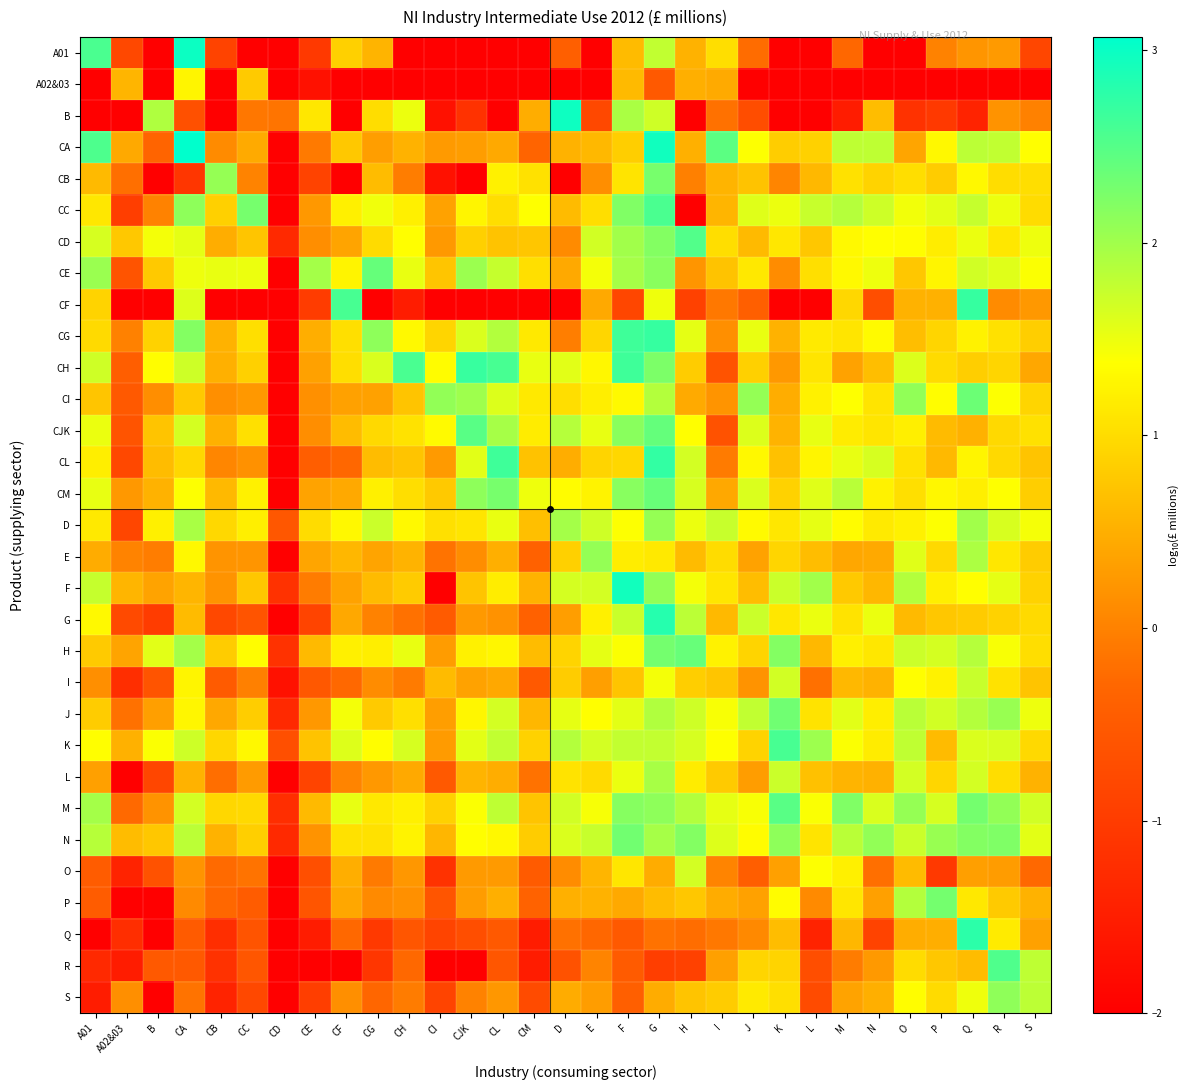

Reading right to left, extract all data points from this chart.

A01: S=-0.8	R=0.3	Q=0.2	P=0.0	O=-2.0	N=-2.0	M=-0.3	L=-2.0	K=-2.0	J=-0.2	I=1.0	H=0.5	G=1.8	F=0.6	E=-2.0	D=-0.4	CM=-2.0	CL=-2.0	CJK=-2.0	CI=-2.0	CH=-2.0	CG=0.6	CF=0.9	CE=-1.0	CD=-2.0	CC=-2.0	CB=-0.9	CA=3.0	B=-2.0	A02&03=-0.8	A01=2.6
A02&03: S=-2.0	R=-2.0	Q=-2.0	P=-2.0	O=-2.0	N=-2.0	M=-2.0	L=-2.0	K=-2.0	J=-2.0	I=0.5	H=0.5	G=-0.5	F=0.6	E=-2.0	D=-2.0	CM=-2.0	CL=-2.0	CJK=-2.0	CI=-2.0	CH=-2.0	CG=-2.0	CF=-2.0	CE=-1.7	CD=-2.0	CC=0.8	CB=-2.0	CA=1.3	B=-2.0	A02&03=0.6	A01=-2.0
B: S=-0.0	R=0.2	Q=-1.4	P=-1.0	O=-1.2	N=0.7	M=-1.5	L=-2.0	K=-2.0	J=-0.7	I=-0.2	H=-2.0	G=1.7	F=1.9	E=-0.8	D=3.0	CM=0.5	CL=-2.0	CJK=-1.2	CI=-1.7	CH=1.5	CG=1.0	CF=-2.0	CE=1.1	CD=-0.2	CC=-0.1	CB=-2.0	CA=-0.7	B=1.9	A02&03=-2.0	A01=-2.0
CA: S=1.4	R=1.8	Q=1.8	P=1.3	O=0.4	N=1.8	M=1.8	L=0.9	K=0.8	J=1.4	I=2.5	H=0.5	G=3.0	F=0.8	E=0.6	D=0.5	CM=-0.3	CL=0.4	CJK=0.3	CI=0.3	CH=0.5	CG=0.3	CF=0.8	CE=-0.1	CD=-2.0	CC=0.5	CB=0.1	CA=3.1	B=-0.3	A02&03=0.4	A01=2.6
CB: S=1.0	R=1.0	Q=1.3	P=0.8	O=1.0	N=0.9	M=1.1	L=0.6	K=0.0	J=0.7	I=0.6	H=-0.0	G=2.3	F=1.1	E=0.1	D=-2.0	CM=1.1	CL=1.2	CJK=-2.0	CI=-1.7	CH=-0.1	CG=0.6	CF=-2.0	CE=-0.9	CD=-2.0	CC=0.0	CB=2.1	CA=-1.1	B=-2.0	A02&03=-0.2	A01=0.6
CC: S=1.0	R=1.5	Q=1.8	P=1.6	O=1.5	N=1.7	M=1.9	L=1.7	K=1.5	J=1.6	I=0.6	H=-2.0	G=2.6	F=2.2	E=1.0	D=0.6	CM=1.4	CL=1.0	CJK=1.3	CI=0.4	CH=1.2	CG=1.5	CF=1.2	CE=0.2	CD=-2.0	CC=2.3	CB=0.9	CA=2.1	B=0.0	A02&03=-1.0	A01=1.1
CD: S=1.5	R=1.1	Q=1.5	P=1.2	O=1.4	N=1.4	M=1.3	L=0.8	K=1.1	J=0.6	I=1.0	H=2.5	G=2.2	F=2.0	E=1.7	D=0.1	CM=0.8	CL=0.7	CJK=0.9	CI=0.3	CH=1.4	CG=1.0	CF=0.4	CE=0.1	CD=-1.3	CC=0.7	CB=0.5	CA=1.5	B=1.5	A02&03=0.8	A01=1.7
CE: S=1.4	R=1.6	Q=1.7	P=1.3	O=0.8	N=1.5	M=1.3	L=1.0	K=0.1	J=1.1	I=0.7	H=0.2	G=2.2	F=2.0	E=1.4	D=0.4	CM=1.0	CL=1.8	CJK=2.0	CI=0.7	CH=1.5	CG=2.4	CF=1.3	CE=2.0	CD=-2.0	CC=1.5	CB=1.5	CA=1.5	B=0.8	A02&03=-0.6	A01=2.0
CF: S=0.2	R=0.1	Q=2.7	P=0.5	O=0.5	N=-0.7	M=0.9	L=-2.0	K=-2.0	J=-0.4	I=-0.1	H=-0.9	G=1.5	F=-0.8	E=0.4	D=-2.0	CM=-2.0	CL=-2.0	CJK=-2.0	CI=-2.0	CH=-1.5	CG=-2.0	CF=2.6	CE=-1.0	CD=-2.0	CC=-2.0	CB=-2.0	CA=1.6	B=-2.0	A02&03=-2.0	A01=0.9
CG: S=0.8	R=1.1	Q=1.2	P=0.9	O=0.7	N=1.3	M=1.1	L=1.1	K=0.5	J=1.5	I=0.1	H=1.5	G=2.7	F=2.7	E=0.9	D=-0.0	CM=1.1	CL=1.9	CJK=1.6	CI=0.9	CH=1.3	CG=2.1	CF=1.0	CE=0.5	CD=-2.0	CC=1.0	CB=0.5	CA=2.2	B=0.9	A02&03=-0.0	A01=1.0
CH: S=0.4	R=0.9	Q=0.9	P=1.0	O=1.6	N=0.7	M=0.4	L=1.1	K=0.2	J=0.9	I=-0.6	H=0.8	G=2.2	F=2.7	E=1.3	D=1.6	CM=1.5	CL=2.6	CJK=2.7	CI=1.4	CH=2.6	CG=1.6	CF=1.0	CE=0.4	CD=-2.0	CC=0.9	CB=0.5	CA=1.7	B=1.4	A02&03=-0.4	A01=1.7
CI: S=0.9	R=1.4	Q=2.3	P=1.4	O=2.1	N=1.1	M=1.4	L=1.2	K=0.5	J=2.1	I=0.2	H=0.4	G=1.9	F=1.3	E=1.2	D=1.0	CM=1.1	CL=1.6	CJK=2.0	CI=2.1	CH=0.7	CG=0.3	CF=0.4	CE=0.2	CD=-2.0	CC=0.2	CB=0.2	CA=0.8	B=0.1	A02&03=-0.5	A01=0.7
CJK: S=1.1	R=1.0	Q=0.5	P=0.6	O=1.2	N=1.1	M=1.2	L=1.5	K=0.6	J=1.6	I=-0.6	H=1.4	G=2.4	F=2.2	E=1.5	D=1.9	CM=1.2	CL=2.0	CJK=2.5	CI=1.3	CH=1.1	CG=1.0	CF=0.7	CE=0.1	CD=-2.0	CC=1.0	CB=0.5	CA=1.7	B=0.7	A02&03=-0.6	A01=1.5
CL: S=0.7	R=1.0	Q=1.3	P=0.6	O=1.1	N=1.7	M=1.5	L=1.3	K=0.7	J=1.3	I=-0.1	H=1.7	G=2.7	F=0.9	E=0.9	D=0.5	CM=0.7	CL=2.6	CJK=1.6	CI=0.3	CH=0.7	CG=0.6	CF=-0.3	CE=-0.4	CD=-2.0	CC=0.2	CB=0.0	CA=0.9	B=0.6	A02&03=-0.8	A01=1.2
CM: S=0.8	R=1.4	Q=1.2	P=1.3	O=1.0	N=1.2	M=1.8	L=1.6	K=0.9	J=1.6	I=0.4	H=1.6	G=2.4	F=2.2	E=1.2	D=1.3	CM=1.5	CL=2.3	CJK=2.1	CI=0.8	CH=1.0	CG=1.2	CF=0.4	CE=0.4	CD=-2.0	CC=1.2	CB=0.6	CA=1.4	B=0.5	A02&03=0.3	A01=1.5
D: S=1.4	R=1.6	Q=2.0	P=1.4	O=1.2	N=1.2	M=1.4	L=1.5	K=1.1	J=1.3	I=1.8	H=1.5	G=2.1	F=1.4	E=1.7	D=2.0	CM=0.7	CL=1.5	CJK=1.1	CI=1.0	CH=1.3	CG=1.7	CF=1.3	CE=1.0	CD=-0.6	CC=1.2	CB=1.0	CA=1.9	B=1.2	A02&03=-0.8	A01=1.1
E: S=0.8	R=1.1	Q=1.9	P=1.0	O=1.6	N=0.4	M=0.4	L=0.7	K=0.9	J=0.4	I=1.0	H=0.6	G=1.1	F=1.2	E=2.1	D=0.9	CM=-0.4	CL=0.5	CJK=0.1	CI=-0.2	CH=0.5	CG=0.4	CF=0.6	CE=0.4	CD=-2.0	CC=0.2	CB=0.2	CA=1.3	B=-0.0	A02&03=0.0	A01=0.5
F: S=0.9	R=1.6	Q=1.4	P=1.2	O=1.9	N=0.6	M=0.8	L=2.0	K=1.7	J=0.7	I=1.1	H=1.4	G=2.1	F=2.9	E=1.7	D=1.7	CM=0.5	CL=1.2	CJK=0.7	CI=-2.0	CH=0.8	CG=0.6	CF=0.4	CE=-0.1	CD=-1.2	CC=0.8	CB=0.2	CA=0.6	B=0.4	A02&03=0.6	A01=1.8
G: S=1.0	R=0.9	Q=0.8	P=0.8	O=0.6	N=1.5	M=1.1	L=1.5	K=1.1	J=1.7	I=0.6	H=1.8	G=2.8	F=1.7	E=1.2	D=0.3	CM=-0.4	CL=0.2	CJK=0.3	CI=-0.5	CH=-0.2	CG=0.0	CF=0.4	CE=-0.9	CD=-2.0	CC=-0.6	CB=-0.8	CA=0.6	B=-1.0	A02&03=-0.8	A01=1.3
H: S=1.0	R=1.4	Q=1.9	P=1.7	O=1.7	N=1.1	M=1.2	L=0.6	K=2.2	J=0.9	I=1.2	H=2.4	G=2.3	F=1.4	E=1.5	D=0.9	CM=0.6	CL=1.3	CJK=1.2	CI=0.3	CH=1.5	CG=1.2	CF=1.2	CE=0.6	CD=-1.2	CC=1.4	CB=0.8	CA=2.0	B=1.6	A02&03=0.4	A01=0.8
I: S=0.7	R=1.1	Q=1.8	P=1.2	O=1.4	N=0.5	M=0.6	L=-0.2	K=1.7	J=0.2	I=0.7	H=0.8	G=1.5	F=0.7	E=0.3	D=0.8	CM=-0.5	CL=0.4	CJK=0.4	CI=0.6	CH=-0.1	CG=0.1	CF=-0.3	CE=-0.5	CD=-1.7	CC=-0.0	CB=-0.5	CA=1.3	B=-0.6	A02&03=-1.2	A01=0.1
J: S=1.5	R=2.1	Q=1.9	P=1.7	O=1.8	N=1.2	M=1.6	L=1.1	K=2.3	J=1.8	I=1.4	H=1.7	G=1.9	F=1.6	E=1.4	D=1.5	CM=0.6	CL=1.7	CJK=1.3	CI=0.3	CH=1.0	CG=0.8	CF=1.4	CE=0.2	CD=-1.3	CC=0.8	CB=0.4	CA=1.3	B=0.3	A02&03=-0.2	A01=0.8
K: S=1.0	R=1.6	Q=1.6	P=0.6	O=1.8	N=1.2	M=1.4	L=2.0	K=2.6	J=0.9	I=1.4	H=1.6	G=1.8	F=1.8	E=1.7	D=1.9	CM=0.9	CL=1.8	CJK=1.6	CI=0.3	CH=1.6	CG=1.4	CF=1.6	CE=0.7	CD=-0.7	CC=1.3	CB=0.9	CA=1.7	B=1.4	A02&03=0.5	A01=1.4
L: S=0.5	R=1.0	Q=1.7	P=0.9	O=1.7	N=0.5	M=0.6	L=0.7	K=1.7	J=0.3	I=0.8	H=1.2	G=2.0	F=1.5	E=1.0	D=1.1	CM=-0.2	CL=0.5	CJK=0.6	CI=-0.5	CH=0.4	CG=0.2	CF=0.0	CE=-0.9	CD=-2.0	CC=0.3	CB=-0.2	CA=0.5	B=-0.8	A02&03=-2.0	A01=0.3
M: S=1.7	R=2.1	Q=2.3	P=1.6	O=2.1	N=1.6	M=2.2	L=1.4	K=2.5	J=1.4	I=1.5	H=1.9	G=2.1	F=2.2	E=1.4	D=1.7	CM=0.7	CL=1.8	CJK=1.4	CI=0.9	CH=1.2	CG=1.1	CF=1.5	CE=0.6	CD=-1.2	CC=1.0	CB=0.9	CA=1.7	B=0.2	A02&03=-0.3	A01=2.0
N: S=1.6	R=2.2	Q=2.2	P=2.1	O=1.7	N=2.1	M=1.8	L=1.1	K=2.1	J=1.4	I=1.6	H=2.2	G=2.0	F=2.3	E=1.7	D=1.6	CM=0.8	CL=1.3	CJK=1.4	CI=0.6	CH=1.3	CG=1.1	CF=1.0	CE=0.2	CD=-1.3	CC=0.9	CB=0.5	CA=1.8	B=0.8	A02&03=0.6	A01=1.9
O: S=-0.3	R=0.3	Q=0.3	P=-1.0	O=0.6	N=-0.2	M=1.2	L=1.4	K=0.3	J=-0.4	I=0.0	H=1.7	G=0.5	F=1.1	E=0.6	D=0.1	CM=-0.5	CL=0.3	CJK=0.3	CI=-1.2	CH=0.2	CG=-0.1	CF=0.5	CE=-0.7	CD=-2.0	CC=-0.2	CB=-0.3	CA=0.2	B=-0.6	A02&03=-1.4	A01=-0.5
P: S=0.5	R=0.8	Q=1.1	P=2.3	O=1.9	N=0.3	M=1.1	L=0.1	K=1.3	J=0.4	I=0.5	H=0.8	G=0.6	F=0.4	E=0.5	D=0.5	CM=-0.4	CL=0.5	CJK=0.3	CI=-0.6	CH=0.2	CG=0.1	CF=0.4	CE=-0.6	CD=-2.0	CC=-0.5	CB=-0.3	CA=0.1	B=-2.0	A02&03=-2.0	A01=-0.5
Q: S=0.3	R=1.2	Q=2.8	P=0.5	O=0.5	N=-0.9	M=0.6	L=-1.4	K=0.7	J=0.1	I=-0.1	H=-0.2	G=-0.2	F=-0.5	E=-0.3	D=-0.2	CM=-1.5	CL=-0.5	CJK=-0.7	CI=-0.9	CH=-0.6	CG=-1.0	CF=-0.3	CE=-1.5	CD=-2.0	CC=-0.6	CB=-1.2	CA=-0.5	B=-2.0	A02&03=-1.2	A01=-2.0
R: S=1.8	R=2.5	Q=0.6	P=0.8	O=1.0	N=0.3	M=-0.1	L=-0.7	K=0.9	J=0.9	I=0.3	H=-0.9	G=-1.0	F=-0.5	E=0.0	D=-0.6	CM=-1.5	CL=-0.6	CJK=-2.0	CI=-2.0	CH=-0.3	CG=-1.1	CF=-2.0	CE=-2.0	CD=-2.0	CC=-0.6	CB=-1.2	CA=-0.5	B=-0.5	A02&03=-1.5	A01=-1.3
S: S=1.8	R=2.1	Q=1.5	P=1.0	O=1.4	N=0.5	M=0.4	L=-0.7	K=1.0	J=1.2	I=0.8	H=0.7	G=0.5	F=-0.4	E=0.3	D=0.5	CM=-0.7	CL=0.2	CJK=0.0	CI=-0.9	CH=-0.1	CG=-0.3	CF=0.1	CE=-1.0	CD=-2.0	CC=-0.8	CB=-1.4	CA=-0.2	B=-2.0	A02&03=0.1	A01=-1.5